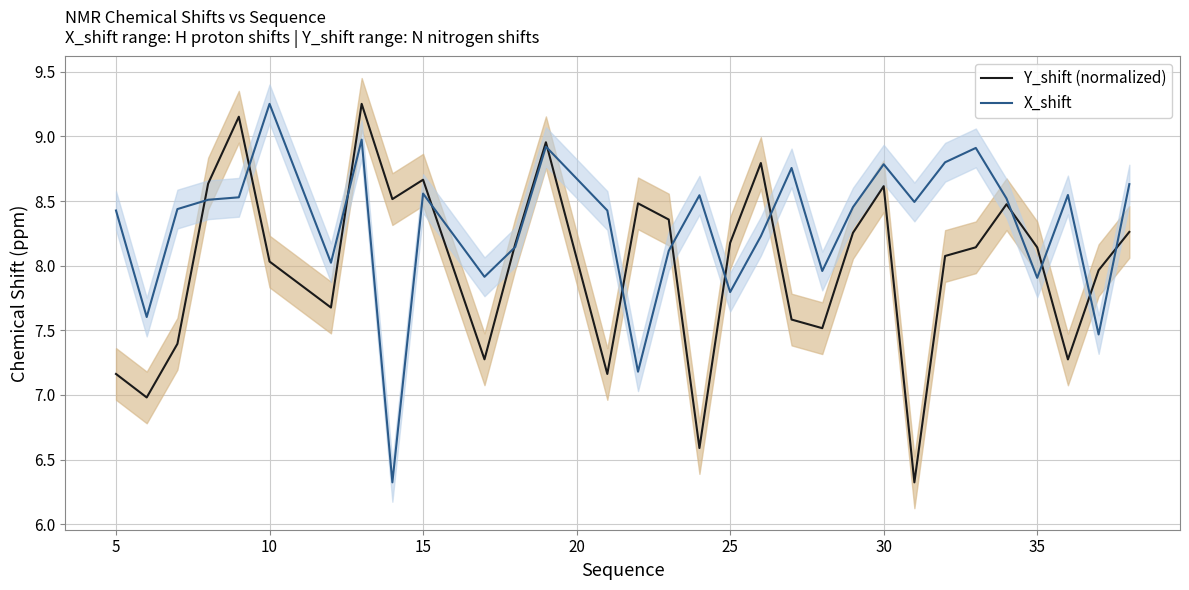

How many times do Y_shift (normalized) and X_shift cross each other?

14